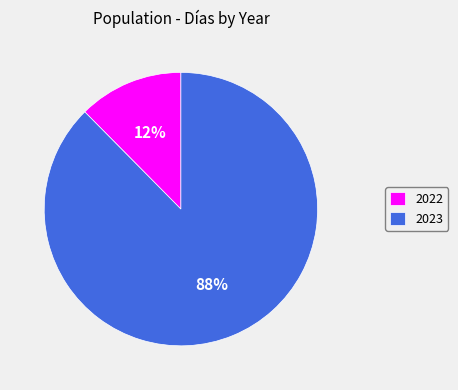

Which category has the smallest portion of the pie?

2022